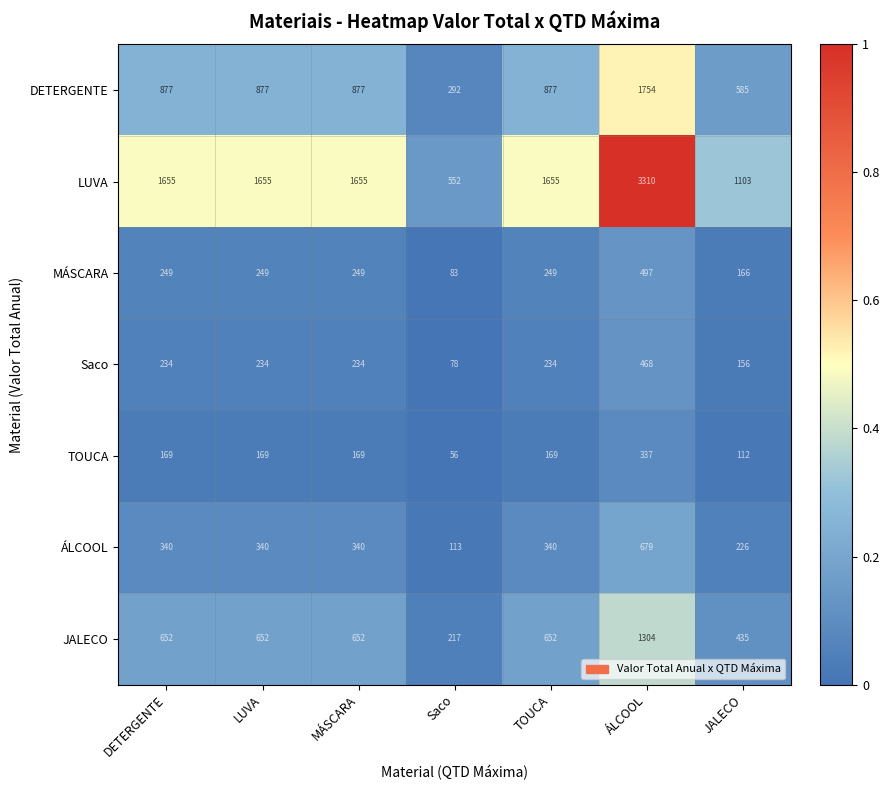

Which label corresponds to the smallest value in the chart?

Saco